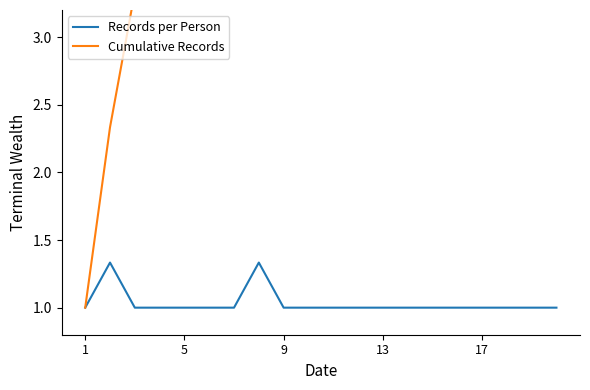

List the series in order of their overall mean, highest first.

Cumulative Records, Records per Person